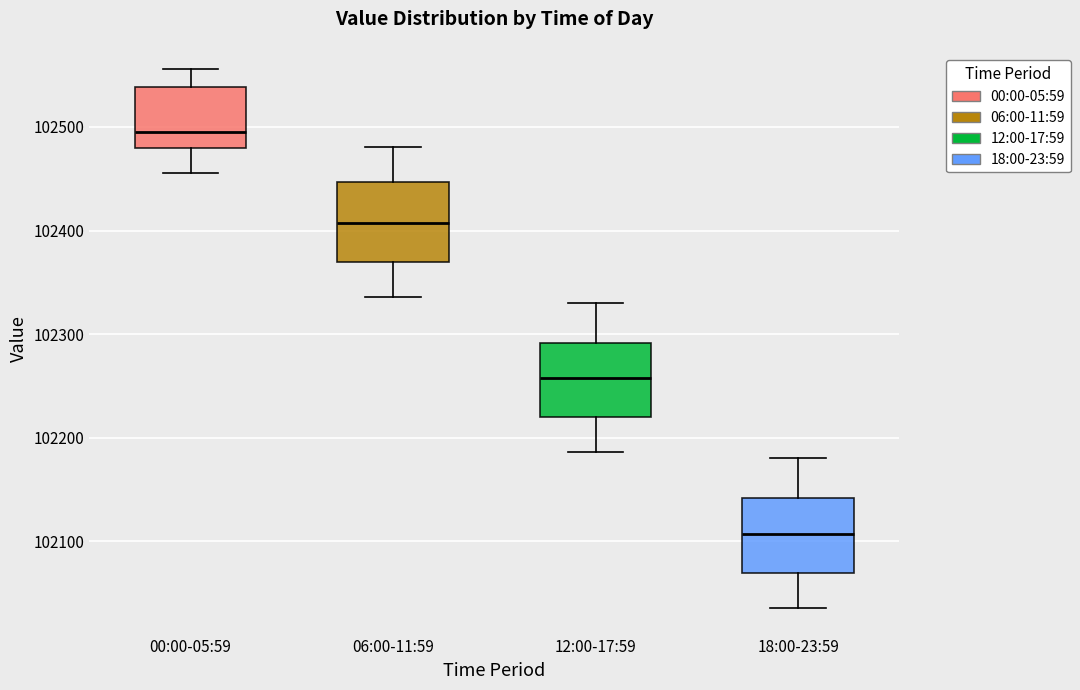

Where is the upper edge of the box for 00:00-05:59 on the y-axis? The values are not printed on the chart, so give them approximately, as read against the axis.

102540